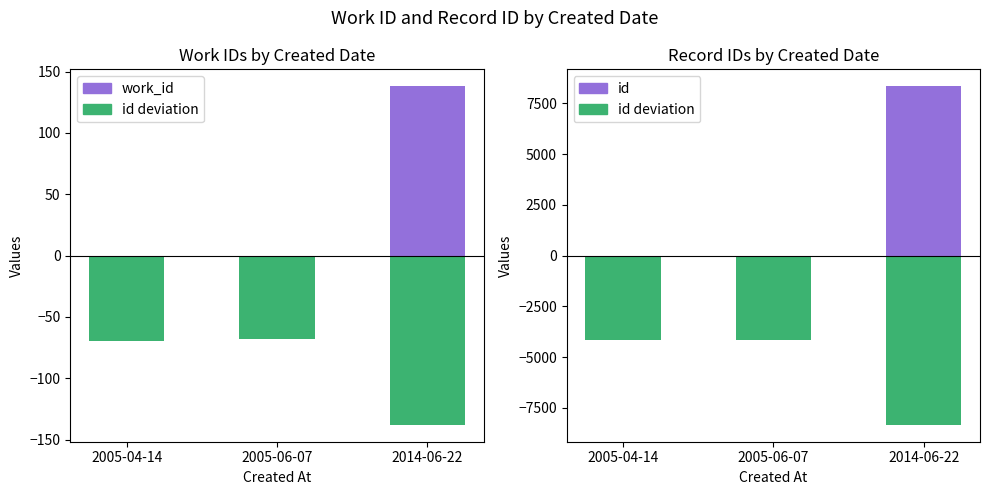

Between 2005-04-14 and 2014-06-22, which is larger?

2014-06-22